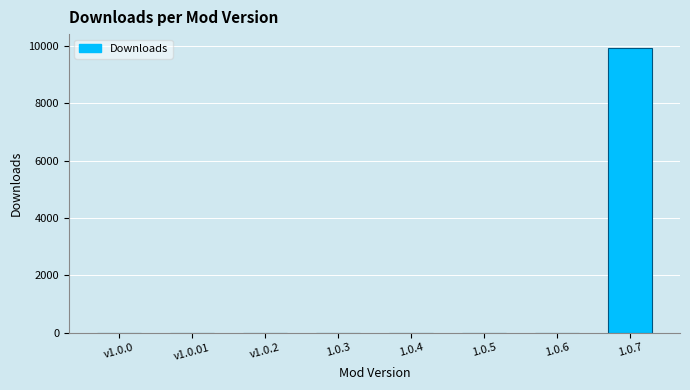

Which category has the highest value across all series?

1.0.7